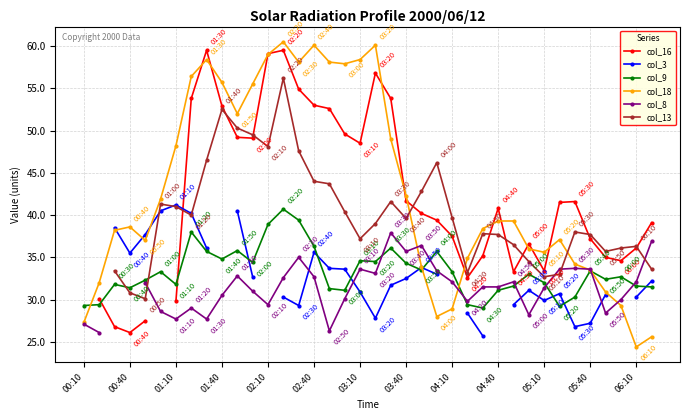

True or false: col_16 and col_8 intersect in this chart.

False